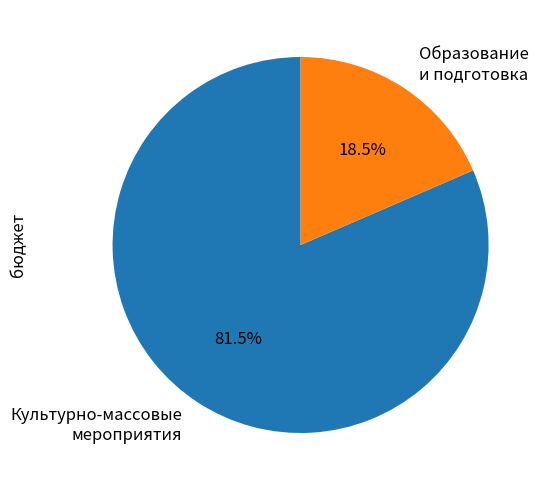

Which has a higher value, Образование и подготовка or Культурно-массовые мероприятия?

Культурно-массовые мероприятия